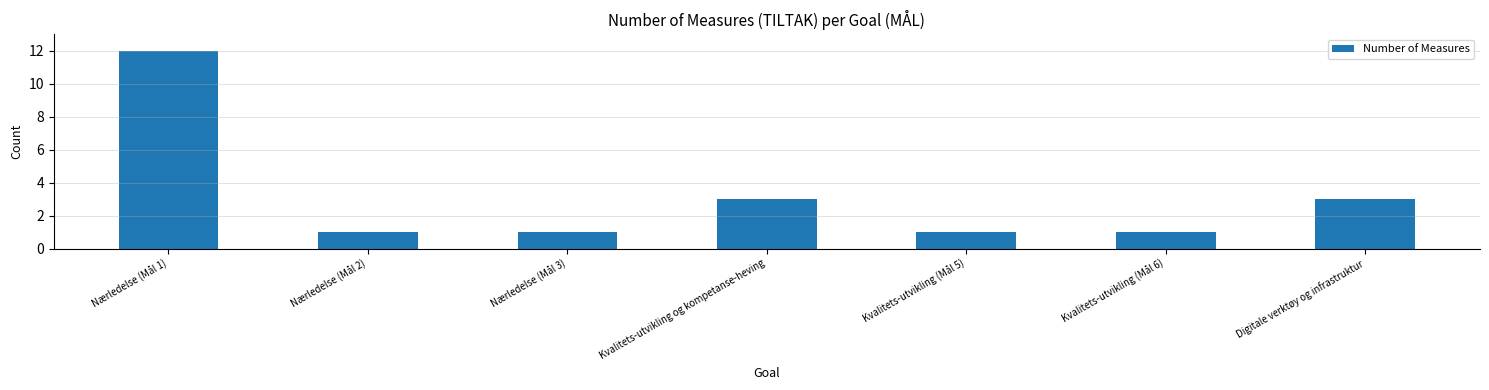

The value at Digitale verktøy og infrastruktur is 4. True or false?

False